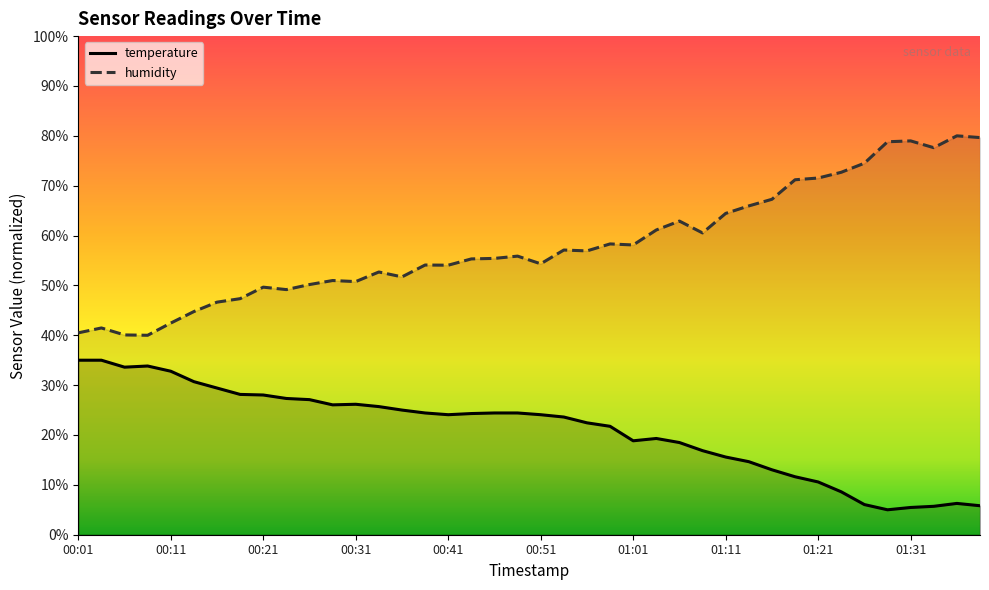

In humidity, how many points are lower than both neighbors (excluding endpoints)?

10